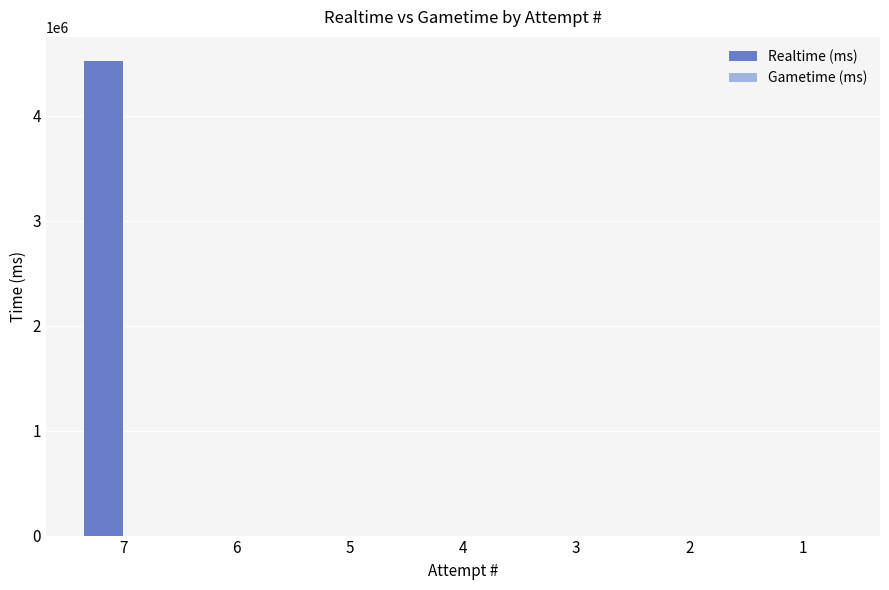

What is the sum of all values?

4526548